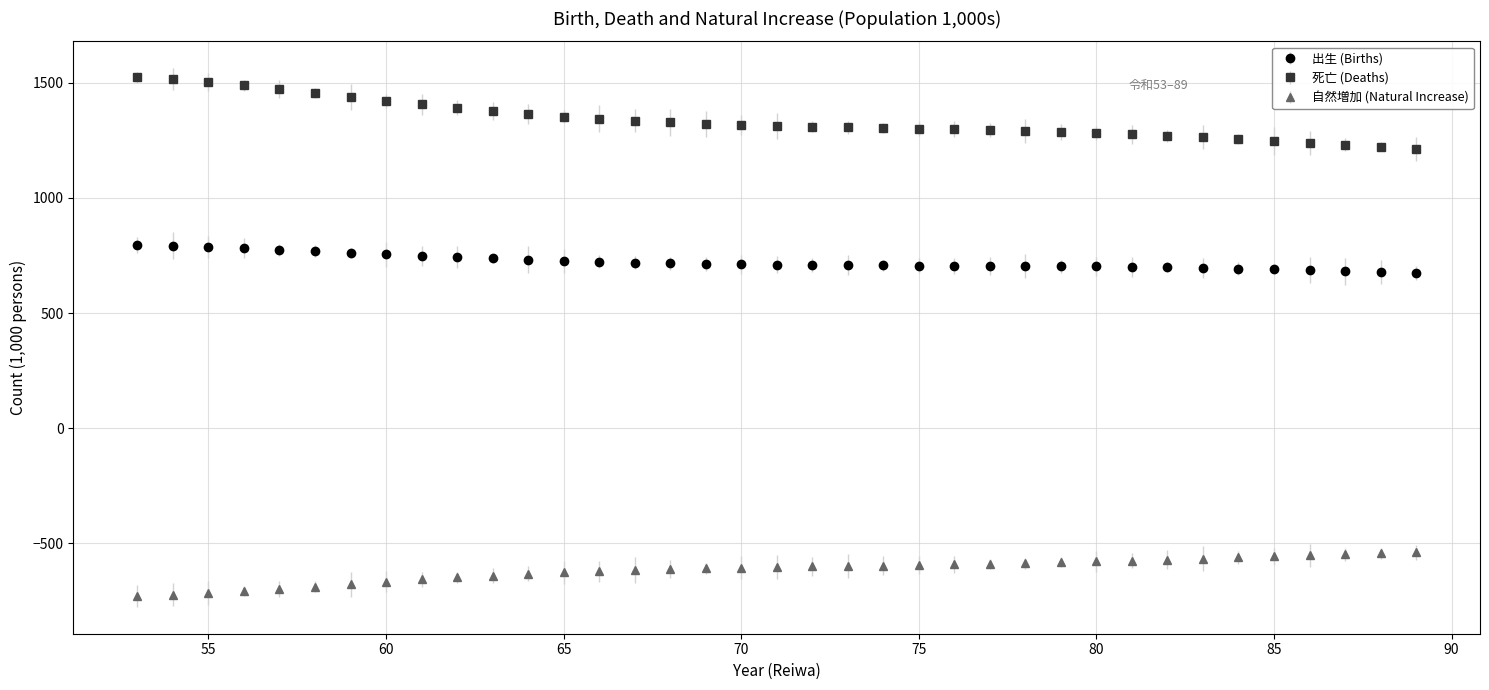

What are all the series names shown in the legend?

出生 (Births), 死亡 (Deaths), 自然増加 (Natural Increase)